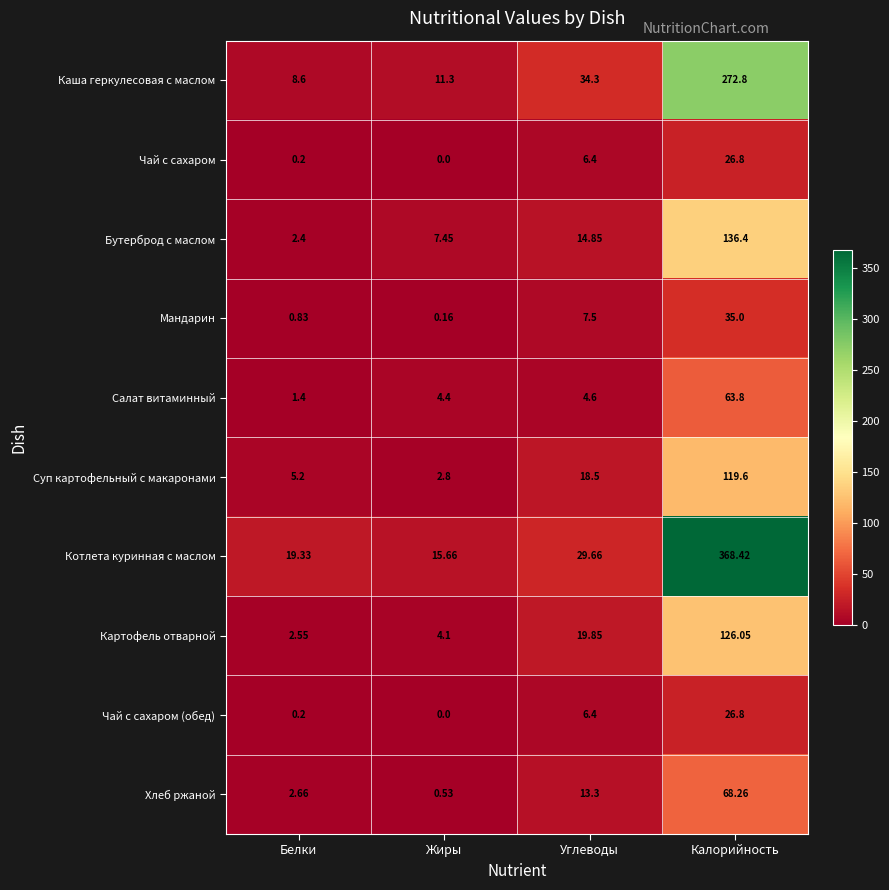

At which label does Суп картофельный с макаронами first exceed 18?

Углеводы